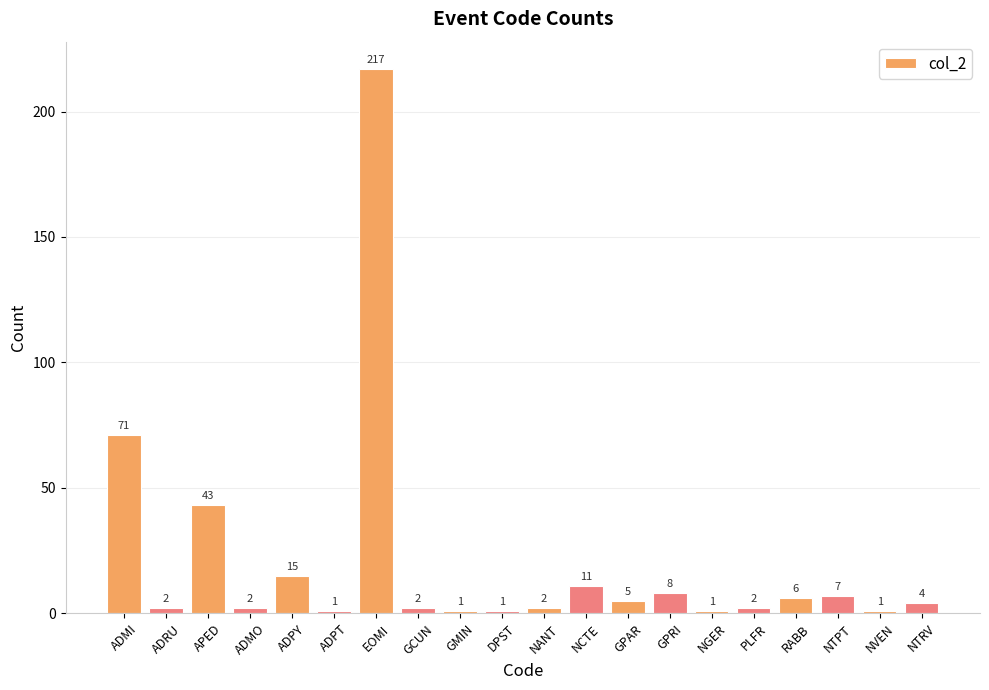

Is it true that the value at APED is 43?

True